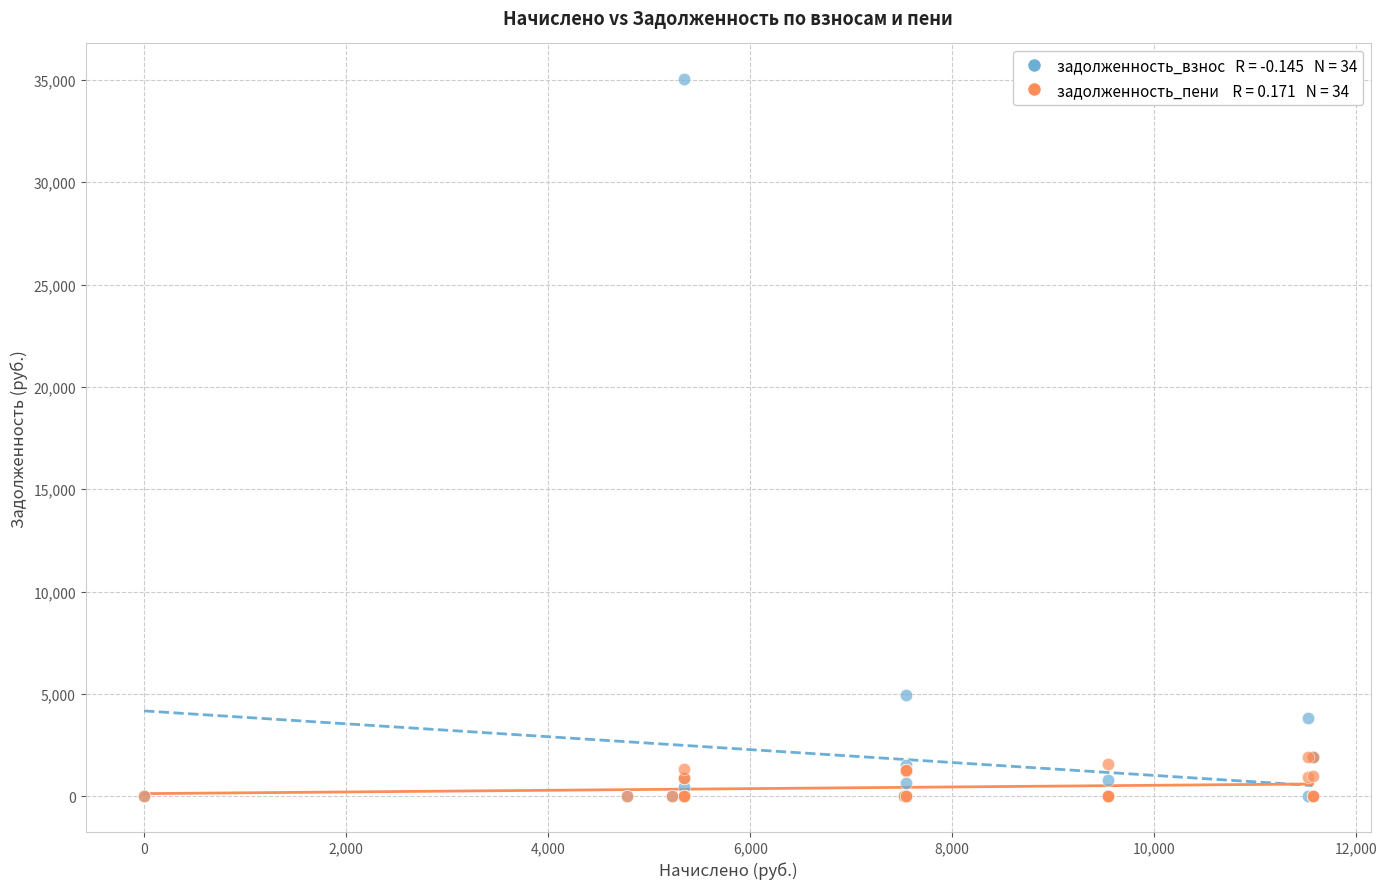

Across all series, what Y value is closest to 17516?

4929.6